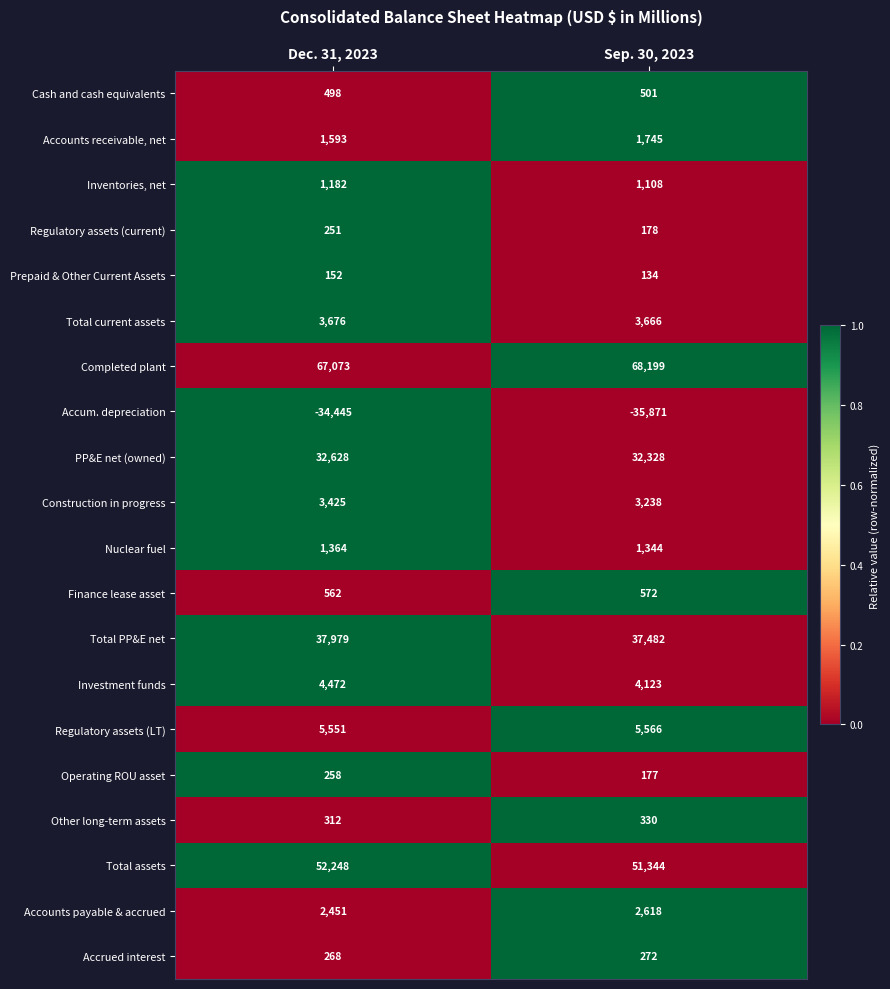

At Dec. 31, 2023, list the series in order from largest to smallest.

Completed plant, Total assets, Total PP&E net, PP&E net (owned), Regulatory assets (LT), Investment funds, Total current assets, Construction in progress, Accounts payable & accrued, Accounts receivable, net, Nuclear fuel, Inventories, net, Finance lease asset, Cash and cash equivalents, Other long-term assets, Accrued interest, Operating ROU asset, Regulatory assets (current), Prepaid & Other Current Assets, Accum. depreciation